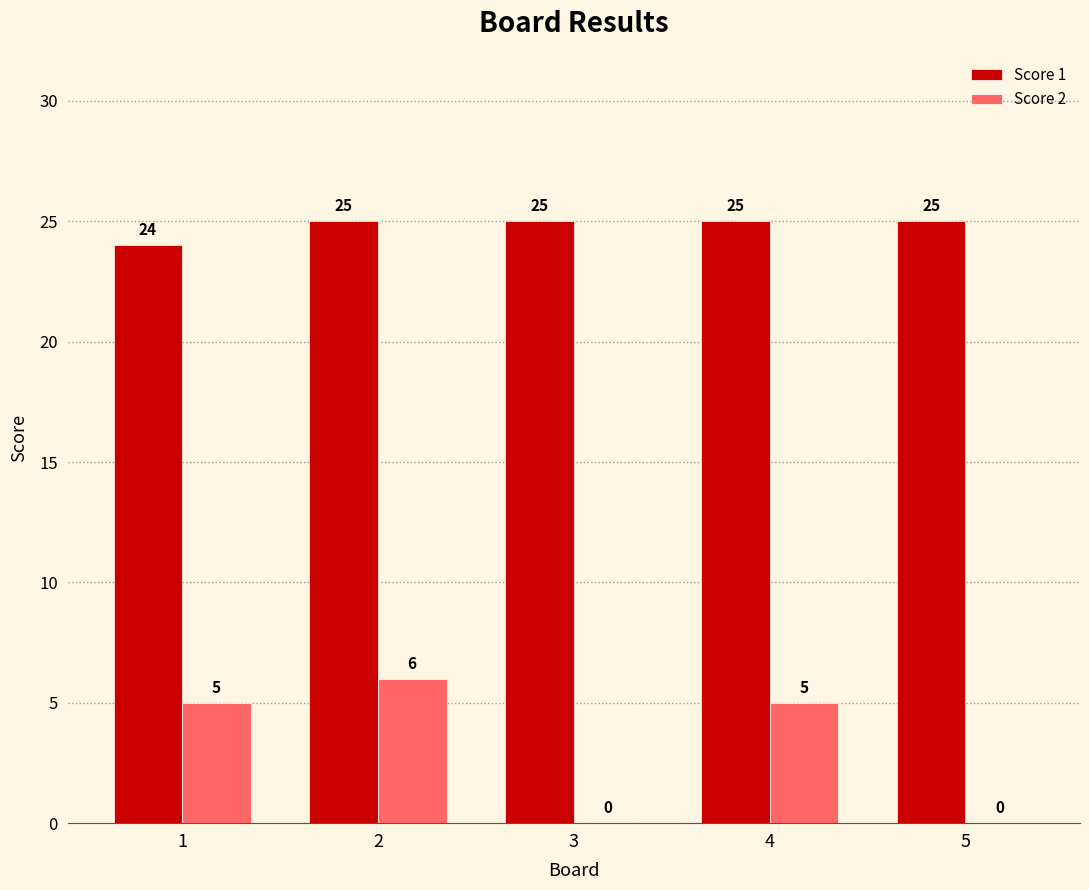

Is the value of Score 2 at 1 greater than the value of Score 1 at 1?

No